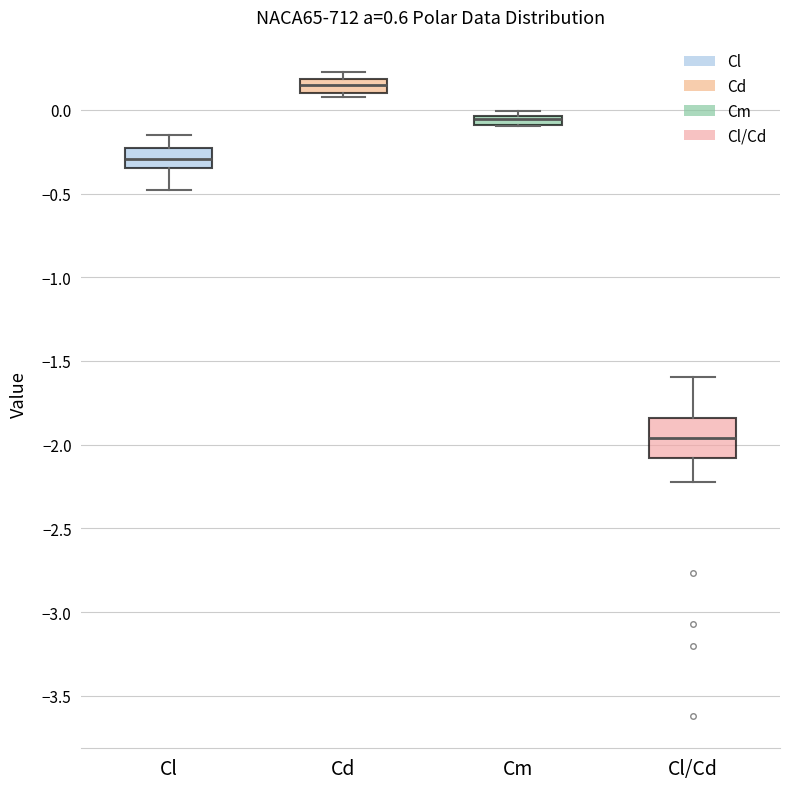

Comparing the boxes themselves (not the whiskers), which one is the tallest?

Cl/Cd